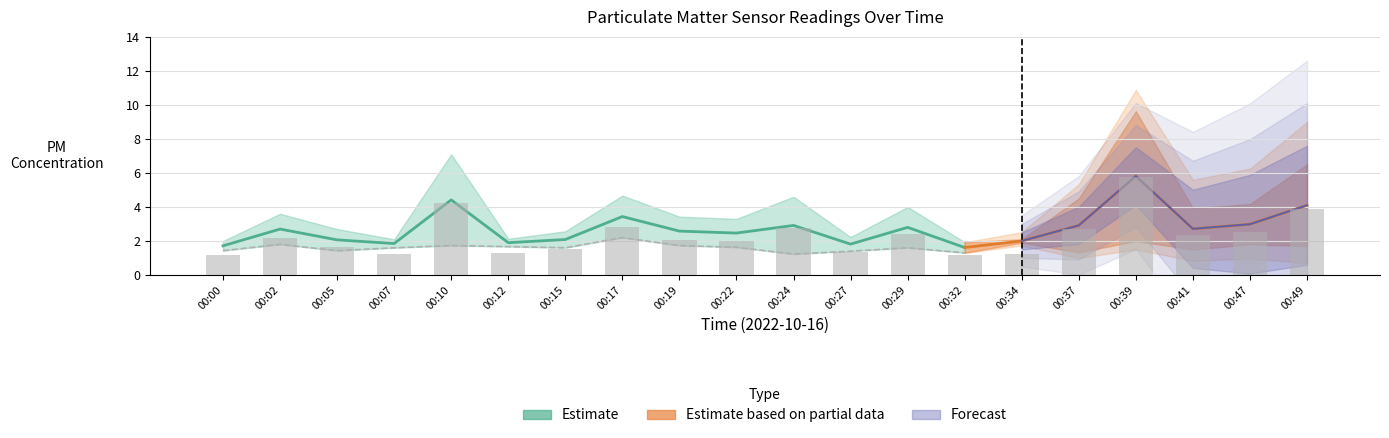

Reading left to right, list all the values displayed in this chart.

P1: 2.0	3.6	2.7	2.1	7.1	2.1	2.6	4.7	3.4	3.3	4.6	2.2	4.0	1.9	2.1	4.5	9.6	3.9	4.2	6.5
P2: 1.4	1.8	1.4	1.6	1.7	1.7	1.6	2.2	1.7	1.6	1.2	1.4	1.6	1.3	1.9	1.3	2.0	1.5	1.8	1.7